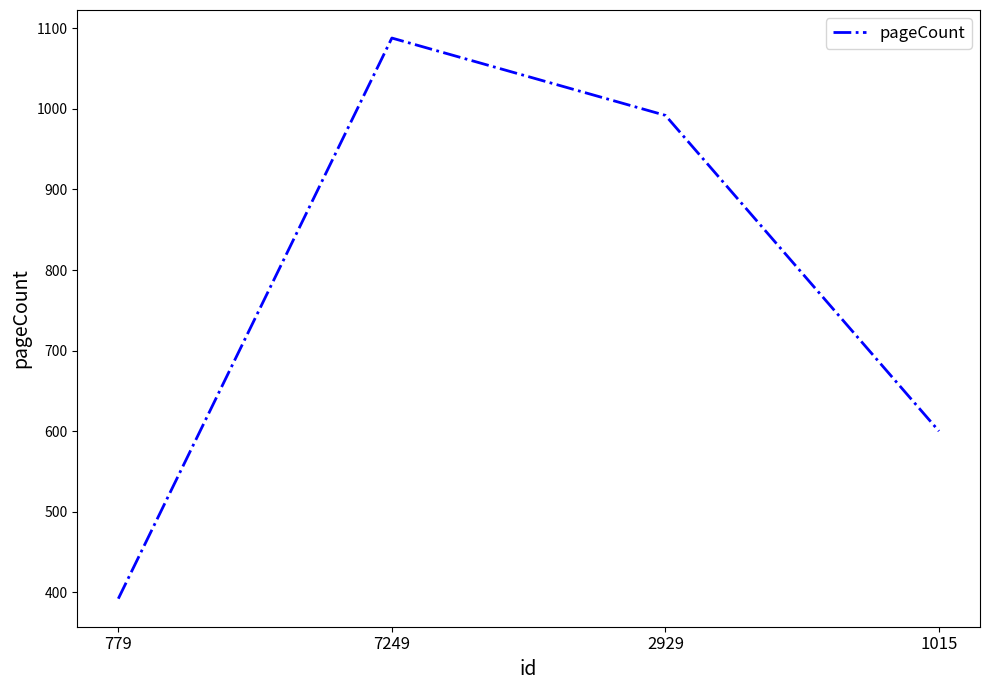

Which category has the highest value across all series?

7249